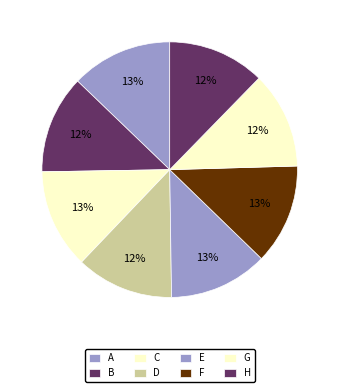

Is the sum of B and G greater than half?

No